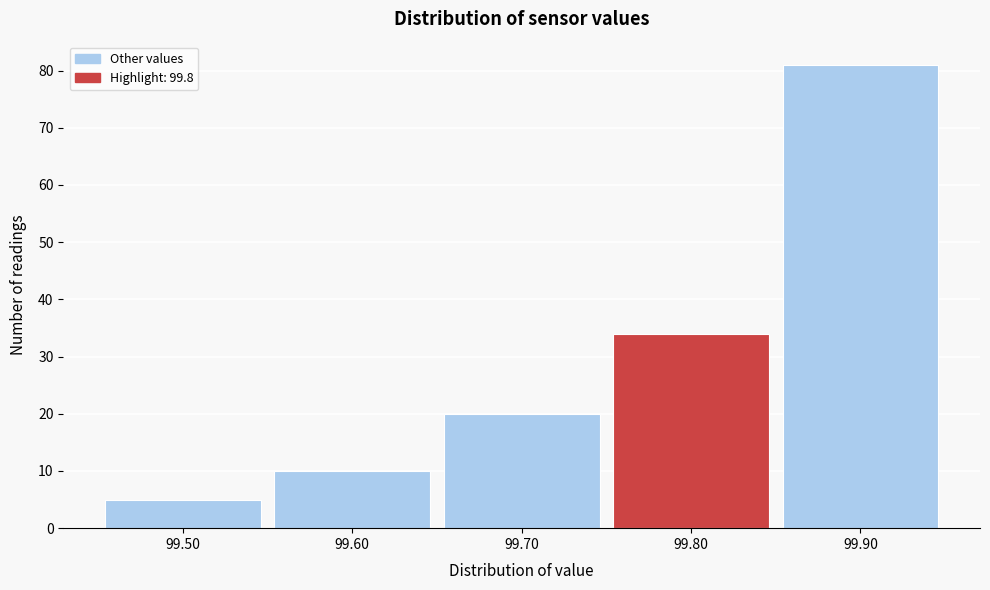

Over which range of the x-axis is the bar tallest?

99.85 to 99.95